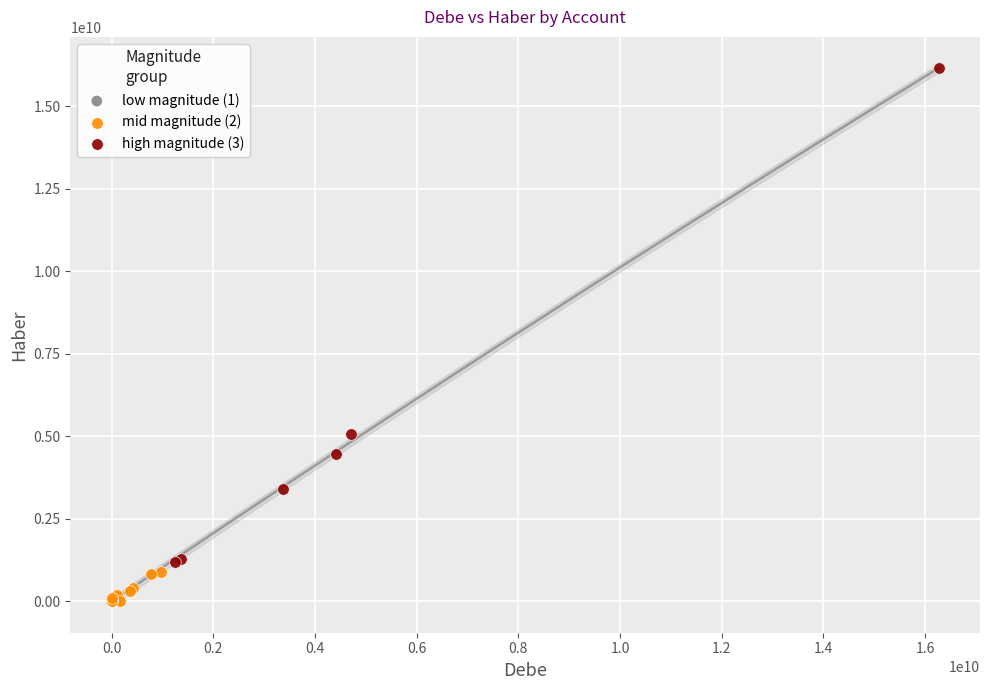

Which series has the largest Y range (max minus min)?

high magnitude (3)